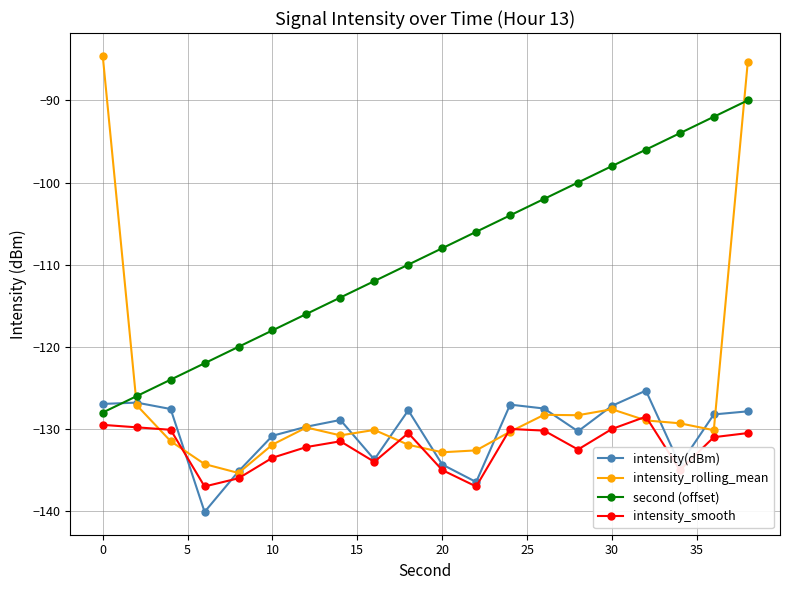

What is the sum of all intensity_smooth values?

-2643.8